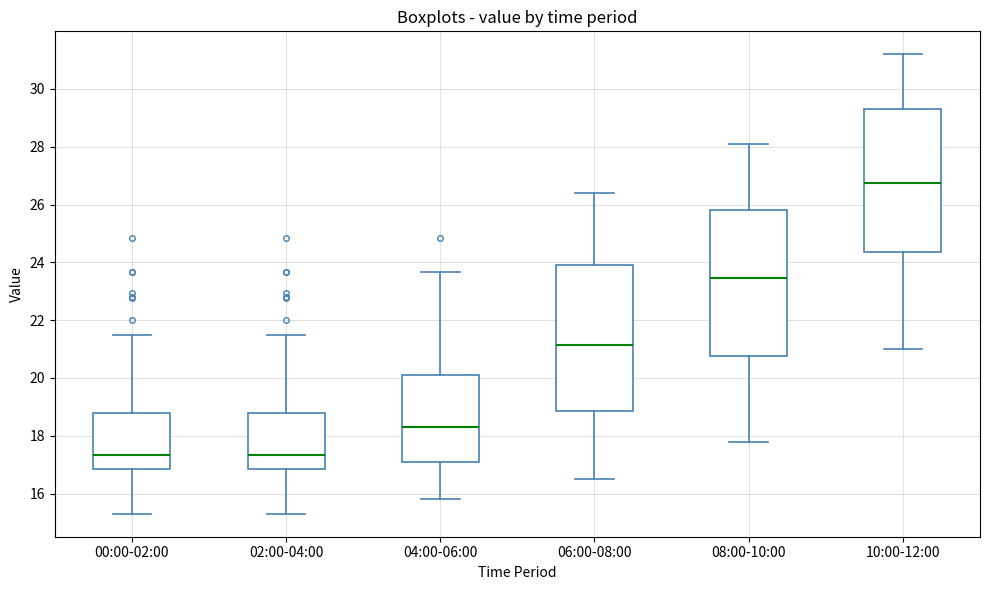

Reading left to right, transcribe this box plot: for each box, give where its median line is, the range the box spans, and where its two whiskers end, as read against the y-axis. The values are not printed on the chart, so give them approximately, as read against the axis.

00:00-02:00: median 17.4, box 16.8 to 18.8, whiskers 15.4 to 21.6
02:00-04:00: median 17.4, box 16.8 to 18.8, whiskers 15.4 to 21.6
04:00-06:00: median 18.4, box 17.0 to 20.2, whiskers 15.8 to 23.6
06:00-08:00: median 21.2, box 18.8 to 24.0, whiskers 16.6 to 26.4
08:00-10:00: median 23.4, box 20.8 to 25.8, whiskers 17.8 to 28.2
10:00-12:00: median 26.8, box 24.4 to 29.4, whiskers 21.0 to 31.2